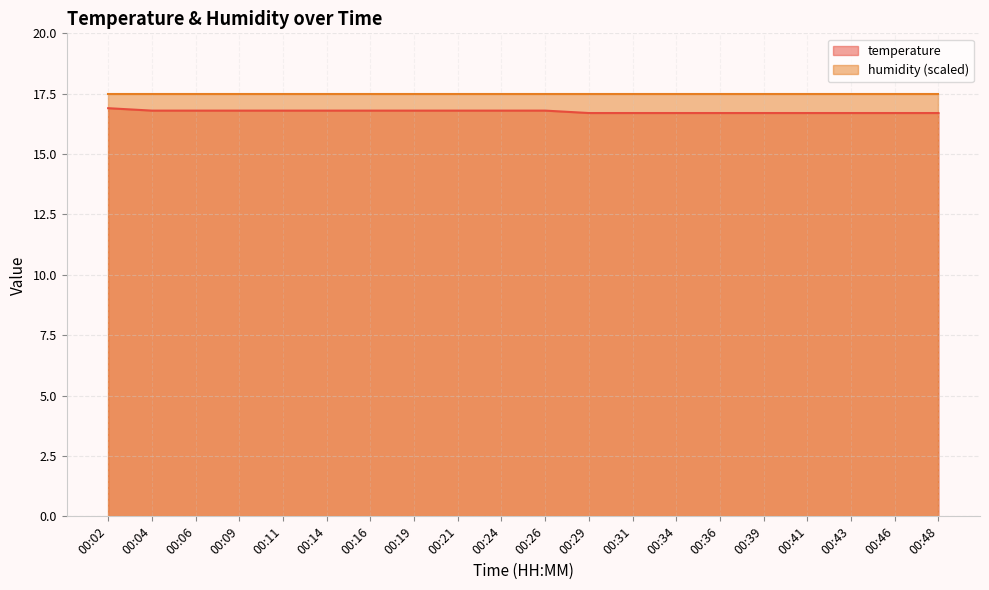

The chart shows a value of 16.7 at 00:31. True or false?

True